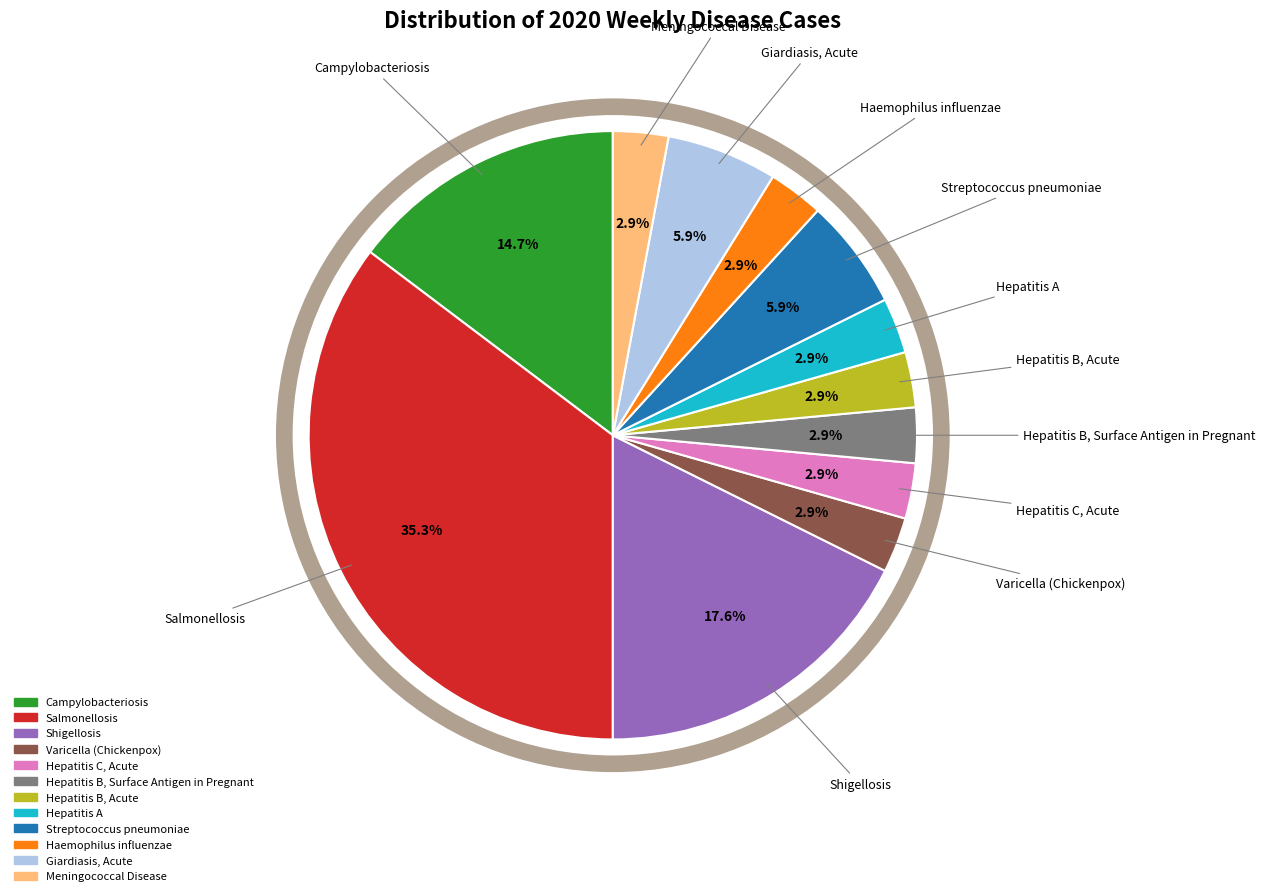

Does any single category account for the majority?

No